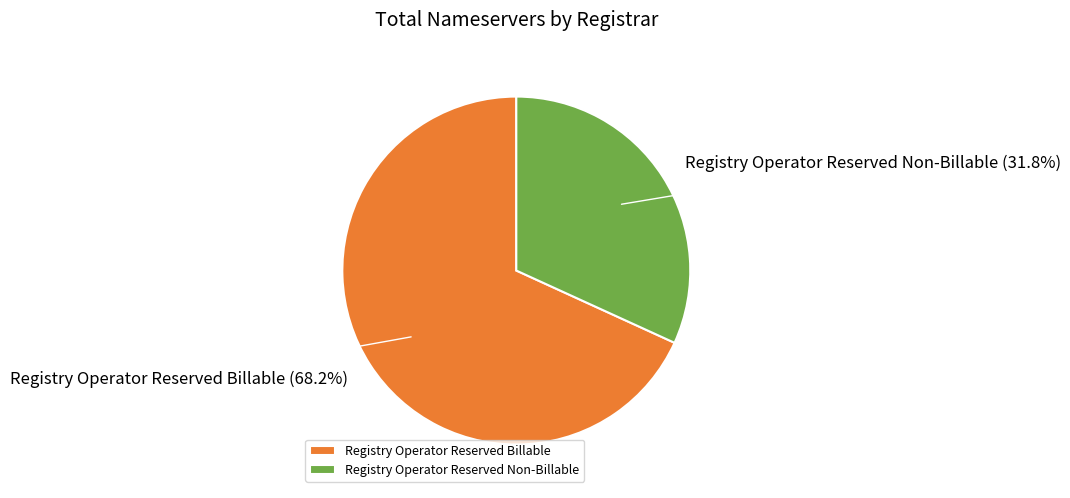

To the nearest percent, what percentage of the pie is Registry Operator Reserved Billable?

68%